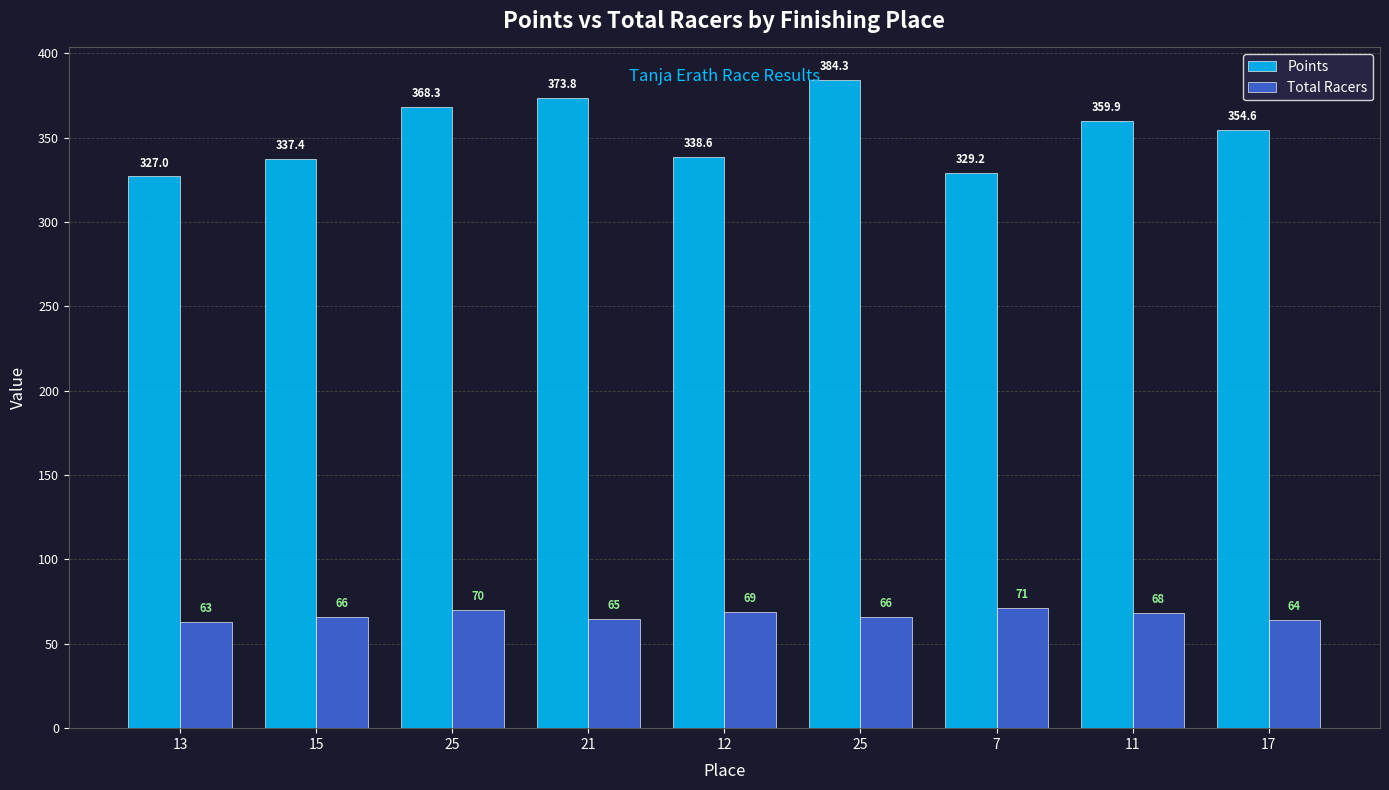

How many groups of bars are there?

9